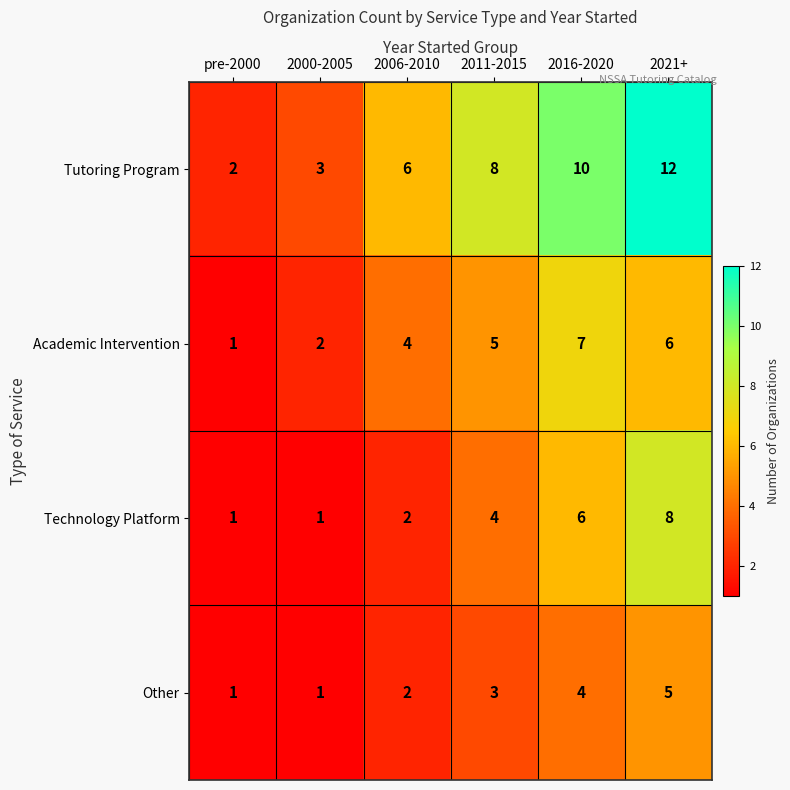

What is the total value across all series at 2000-2005?

7